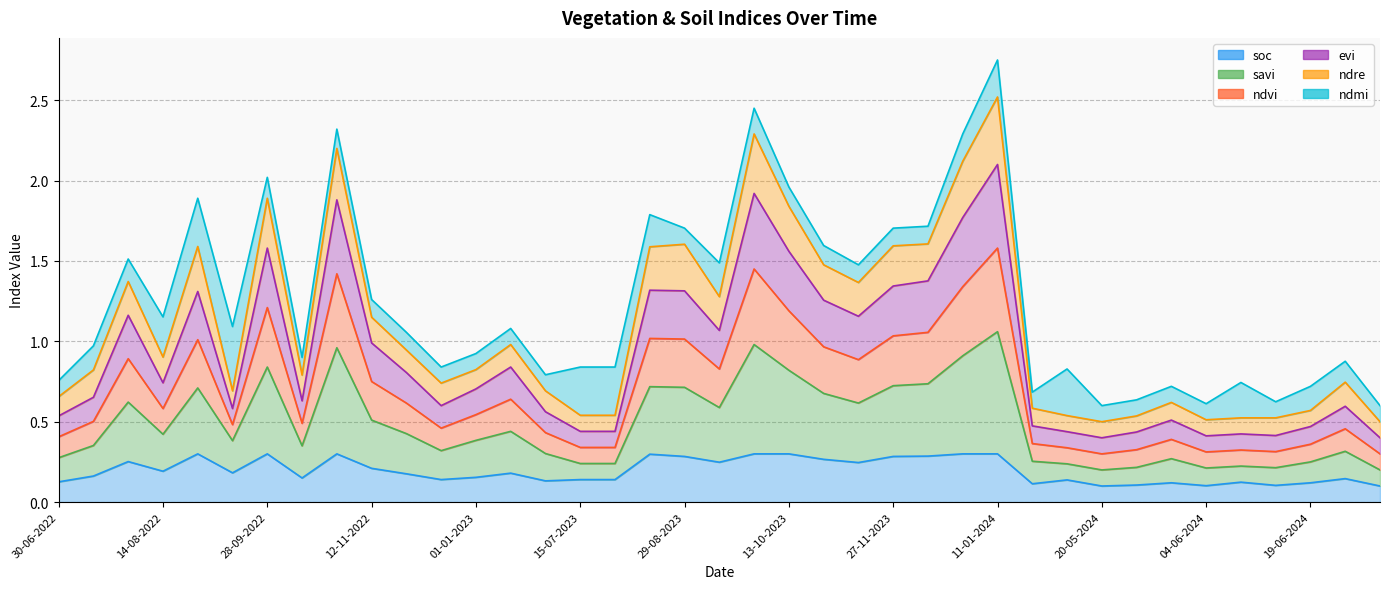

How many interior local peaks does the savi series have?

11